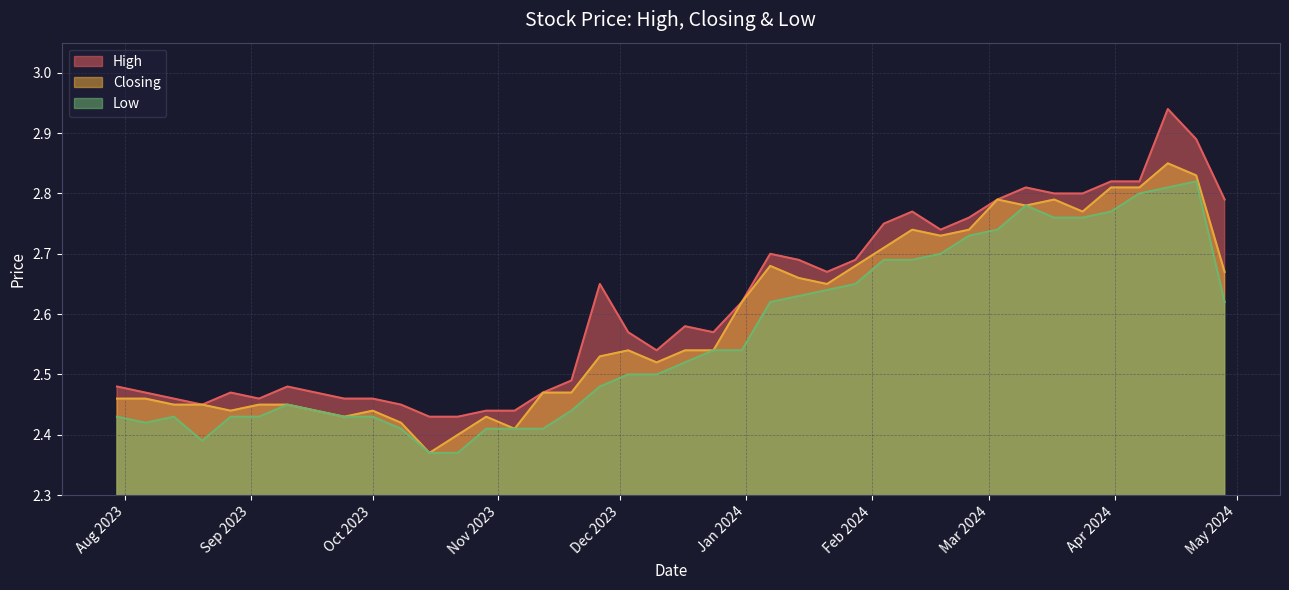

Is the value of Closing at 06/08/2023 greater than the value of Low at 26/11/2023?

No